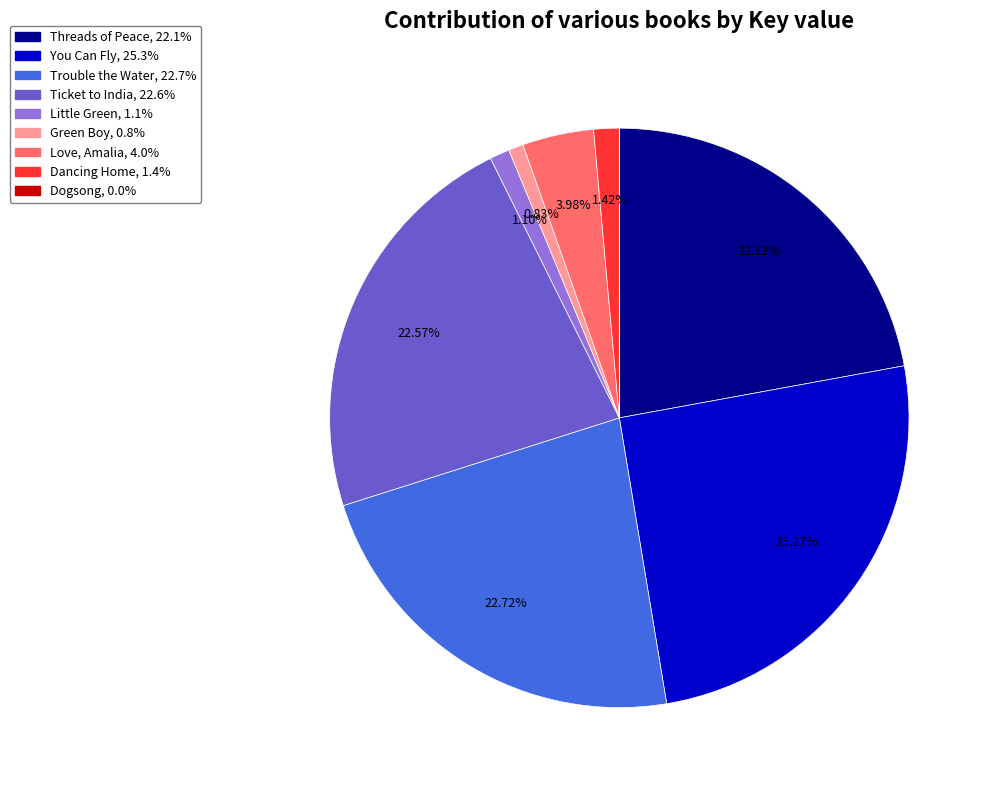

To the nearest percent, what portion does You Can Fly represent?

25%